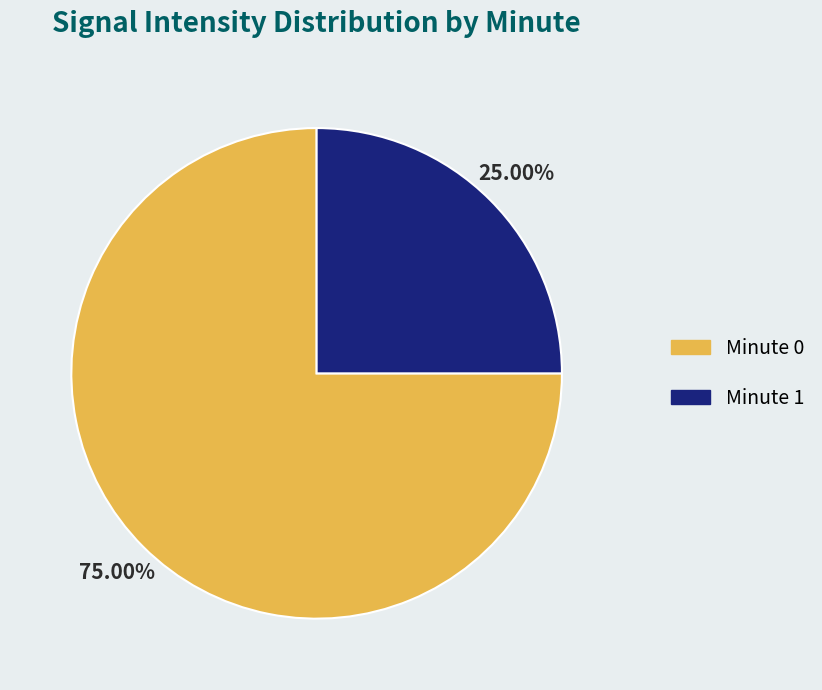

What is the ratio of the value at Minute 1 to the value at Minute 0?

0.3